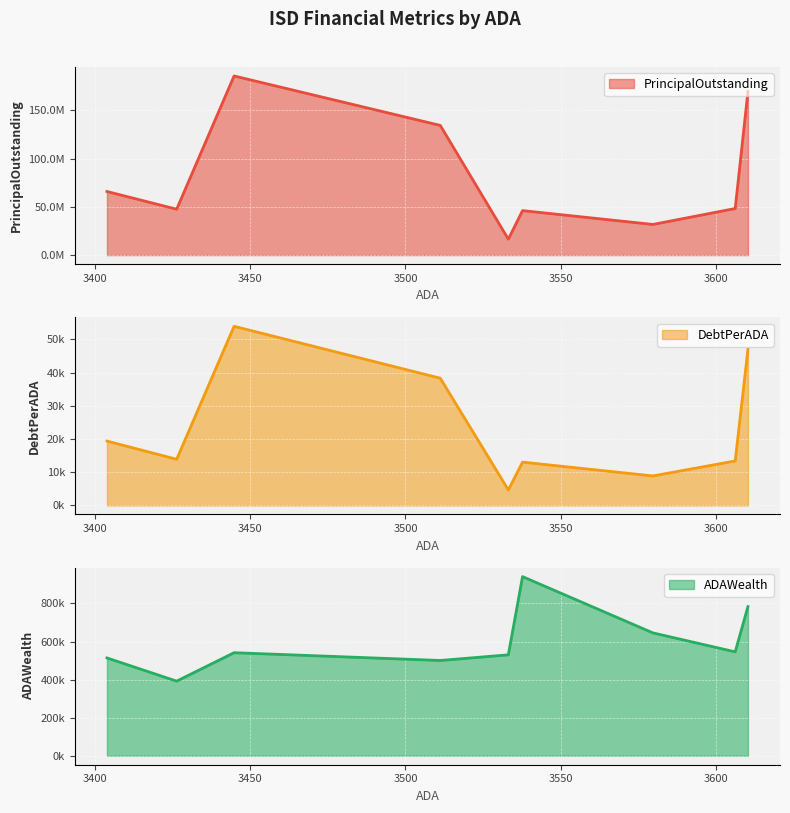

How many series are shown in this chart?

3